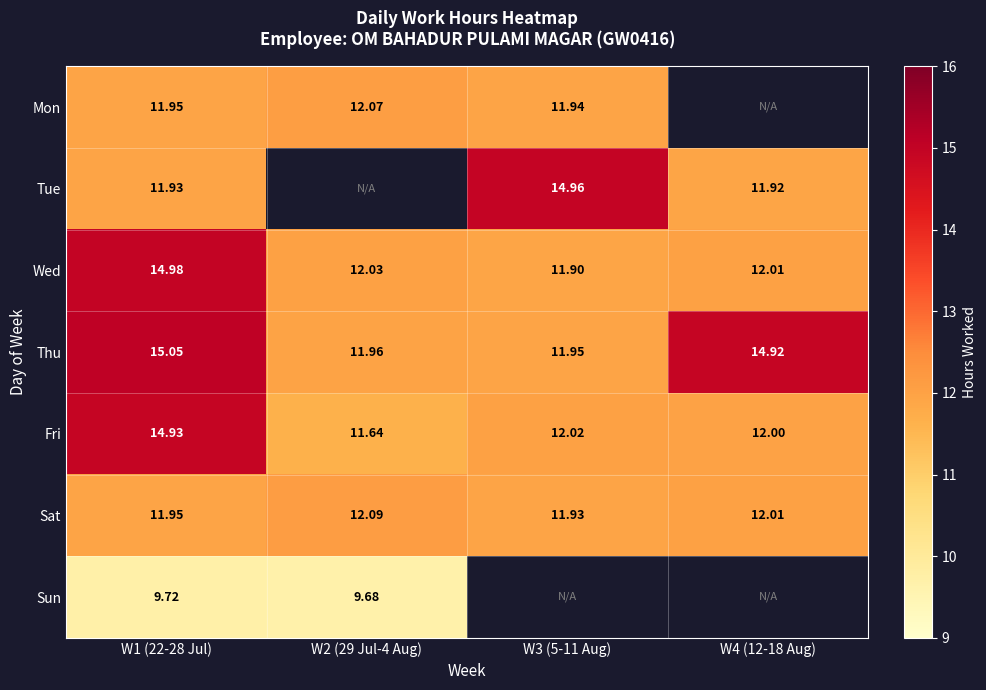

How many data points in Thu are less than 14?

2